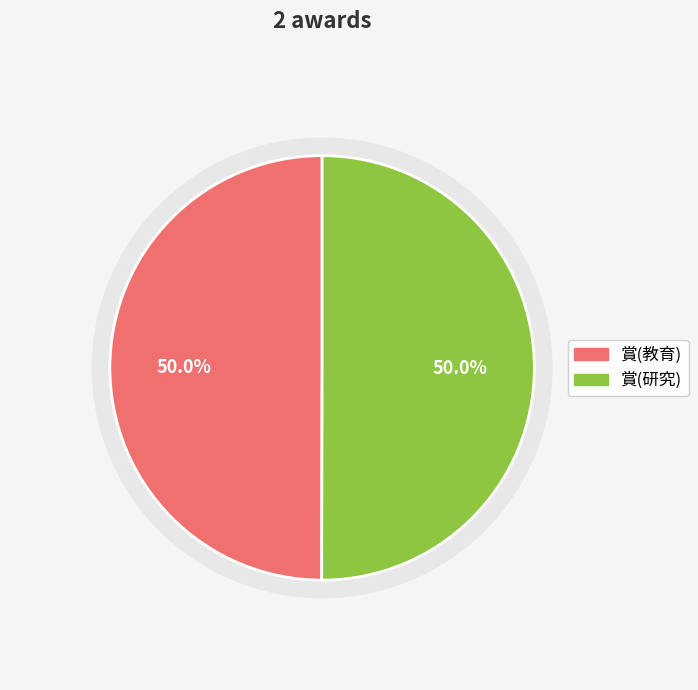

How many segments does this pie chart have?

2